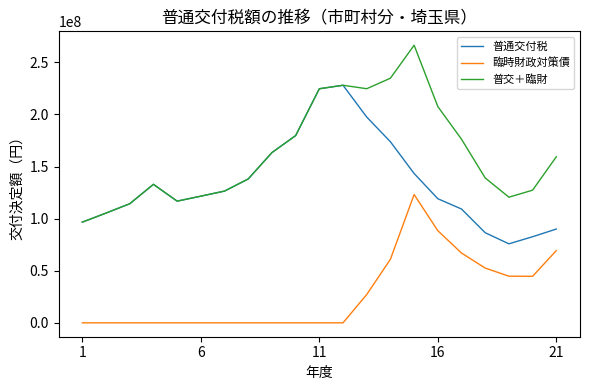

Which series has the widest spread of values?

普交＋臨財